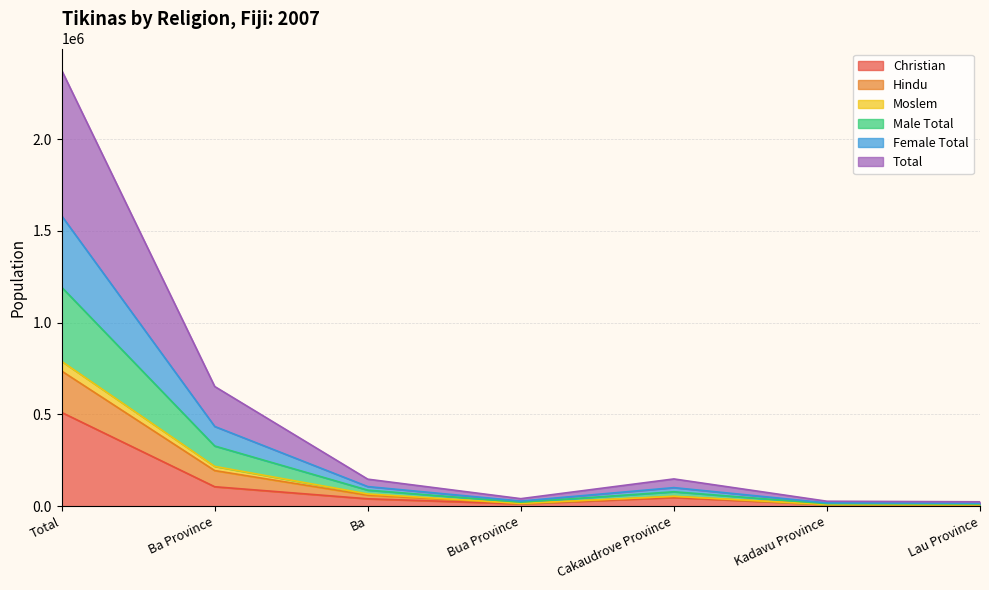

What is the minimum value shown in the chart?

7980